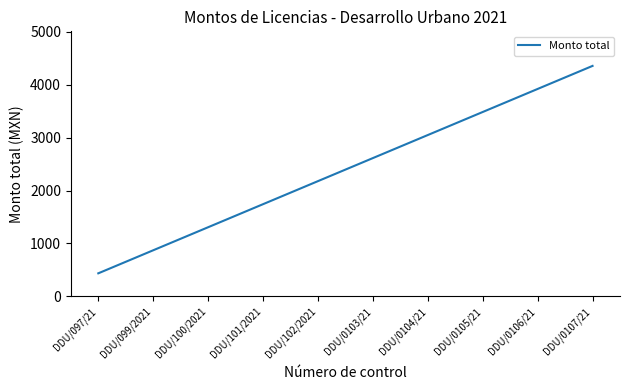

The chart shows a value of 1358.4 at DDU/099/2021. True or false?

False